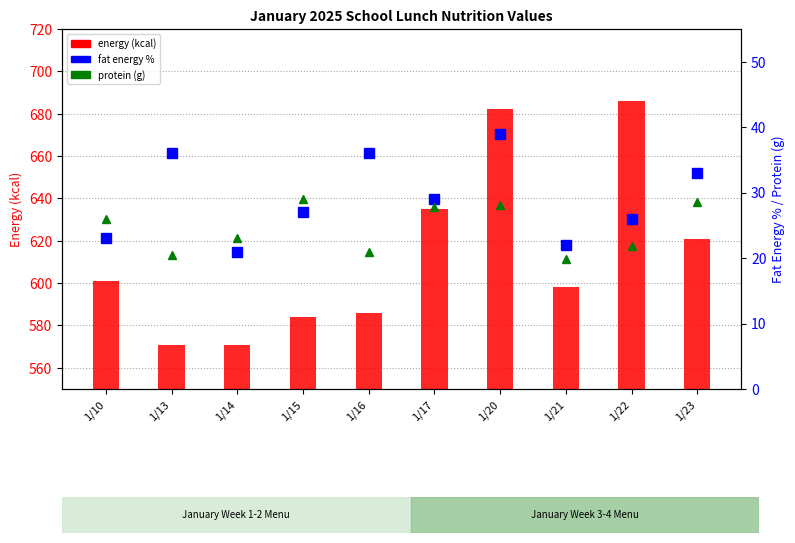

How many groups of bars are there?

10